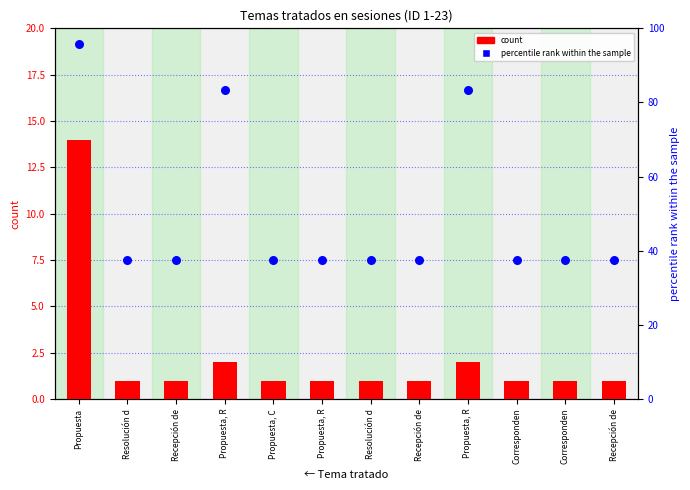

Which series contains the highest Y value?

percentile rank within the sample